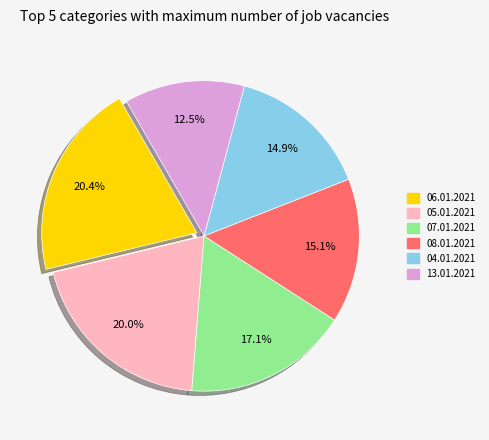

Is there a majority slice in this chart?

No